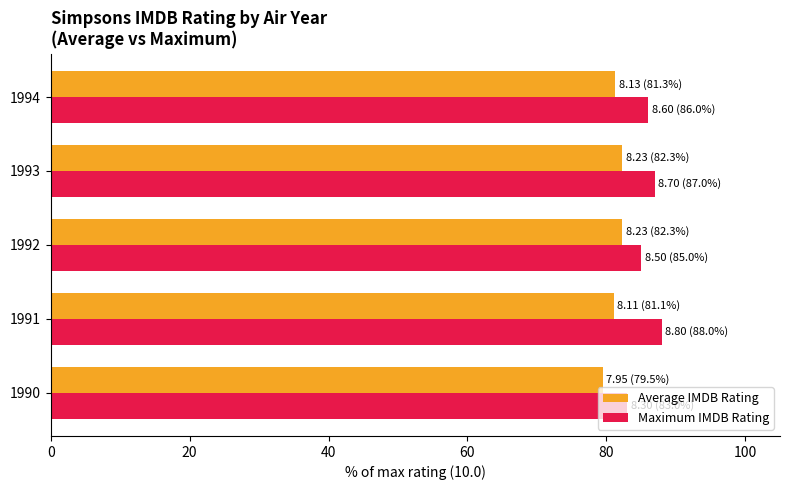

What is the sum of the Maximum IMDB Rating values at 1993 and 1990?

170.0